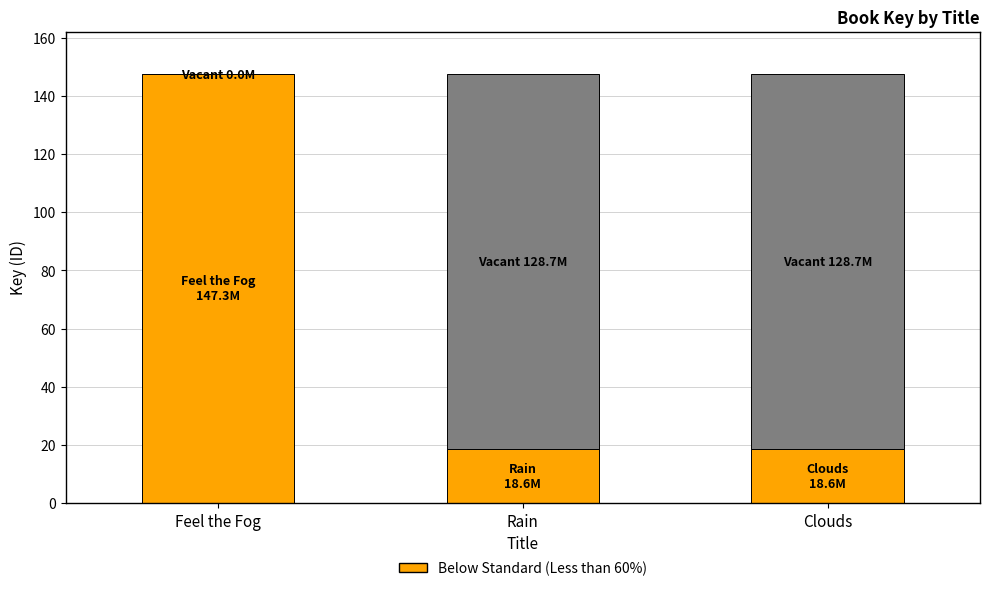

What is the total value across all series at Feel the Fog?

147.3